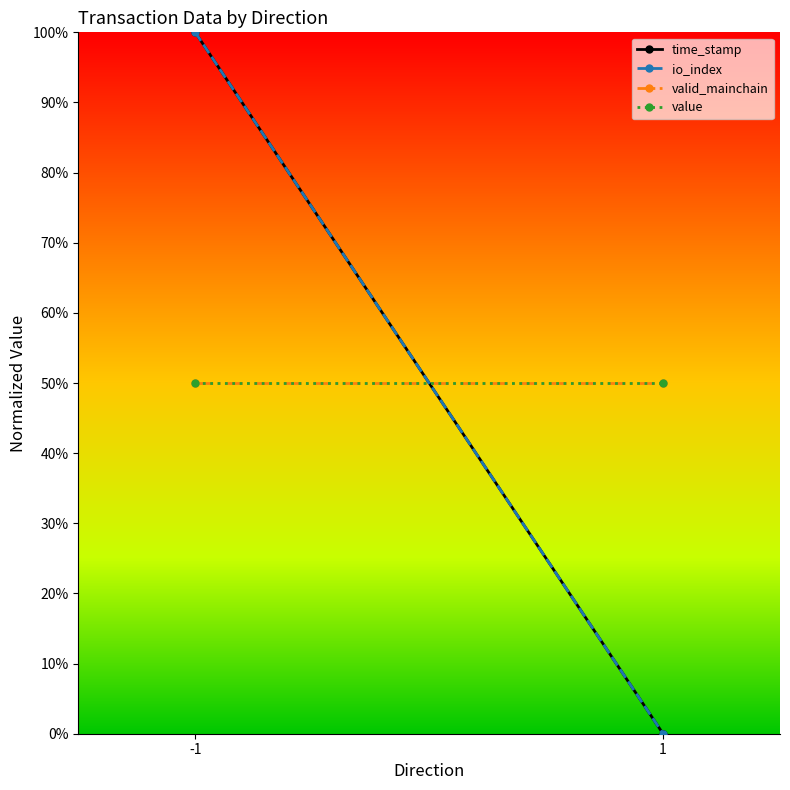

At 1, list the series in order from largest to smallest.

valid_mainchain, value, time_stamp, io_index